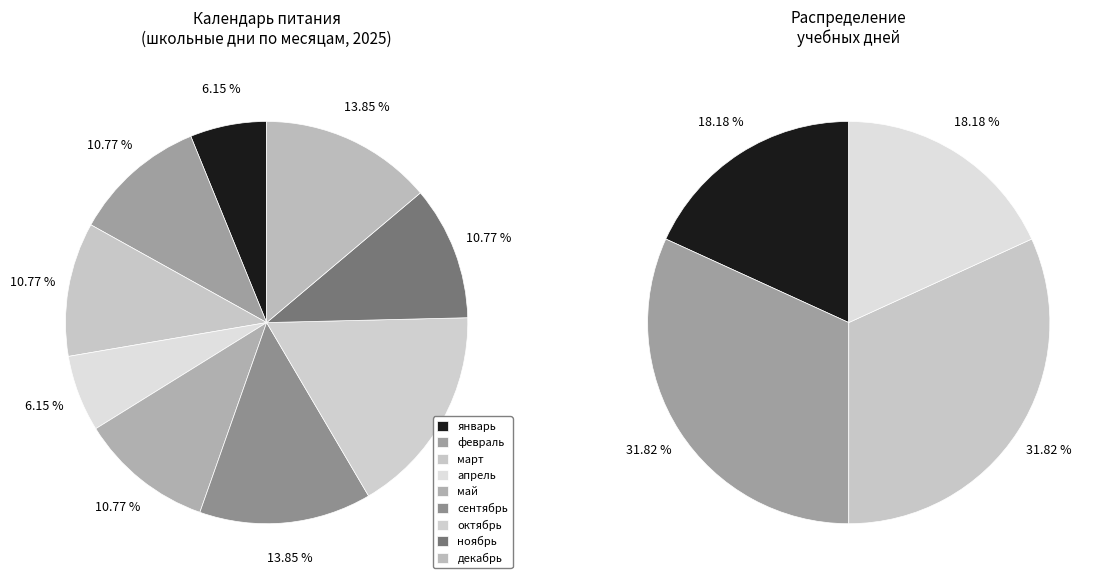

Is it true that май is 21% of the pie?

False